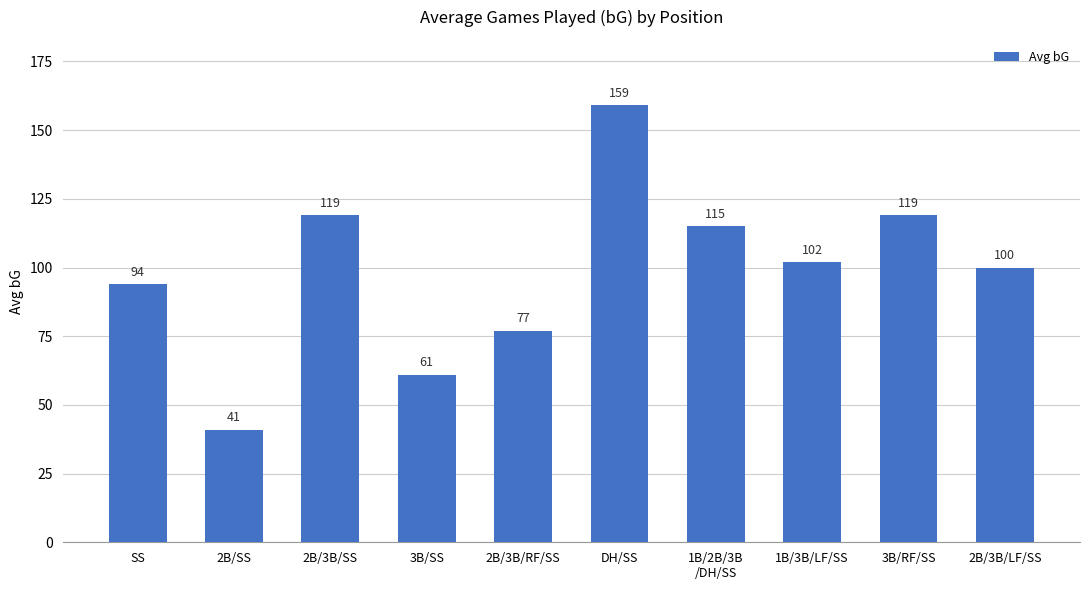

Is it true that the value at 3B/SS is 36?

False